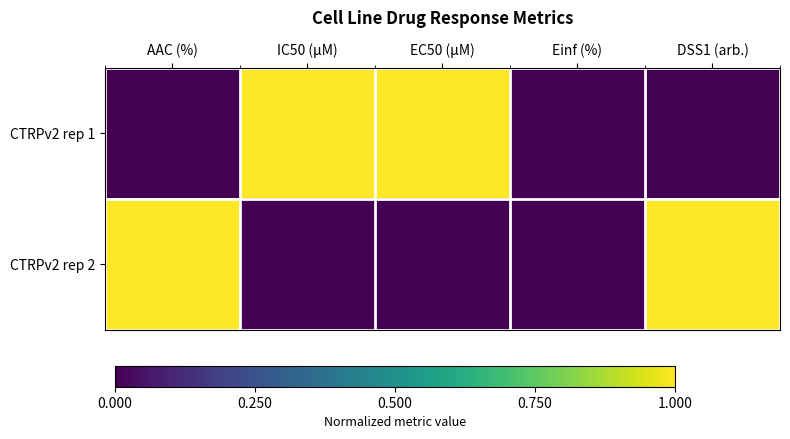

Rank the series by their maximum value, from lowest to highest.

CTRPv2 rep 1, CTRPv2 rep 2